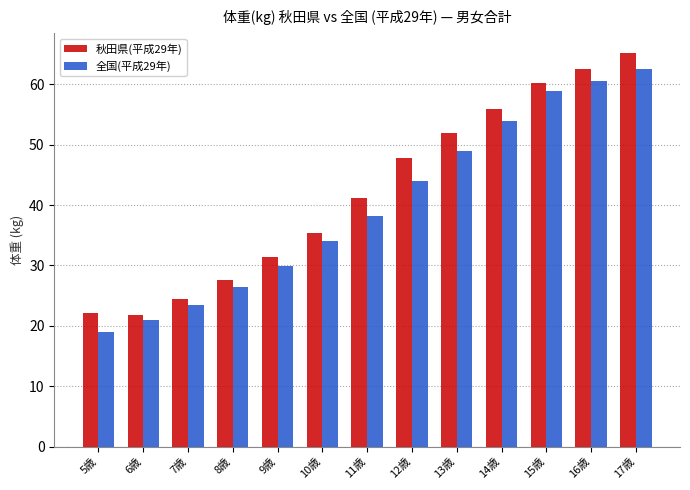

How many bars are there in each group?

2